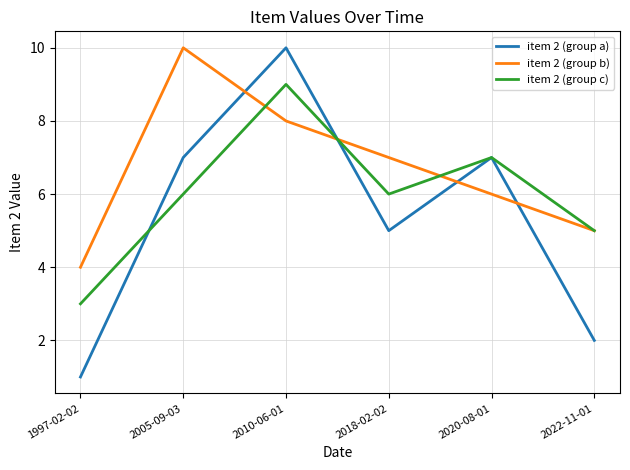

What is the minimum value for item 2 (group c)?

3